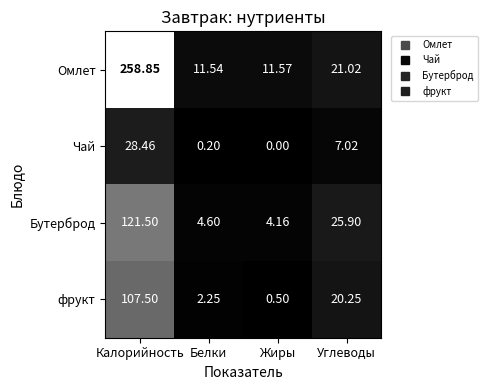

Which category has the highest value in the фрукт series?

Калорийность